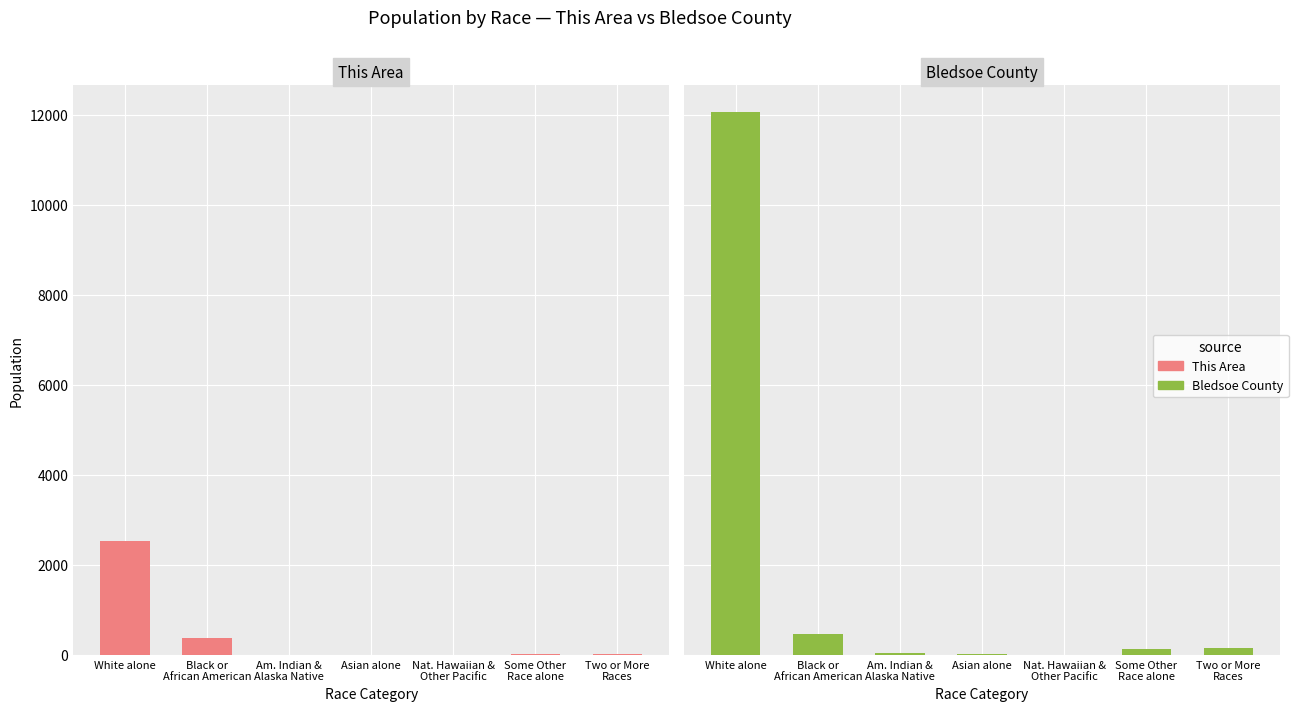

Rank the series by their maximum value, from highest to lowest.

Bledsoe County, This Area